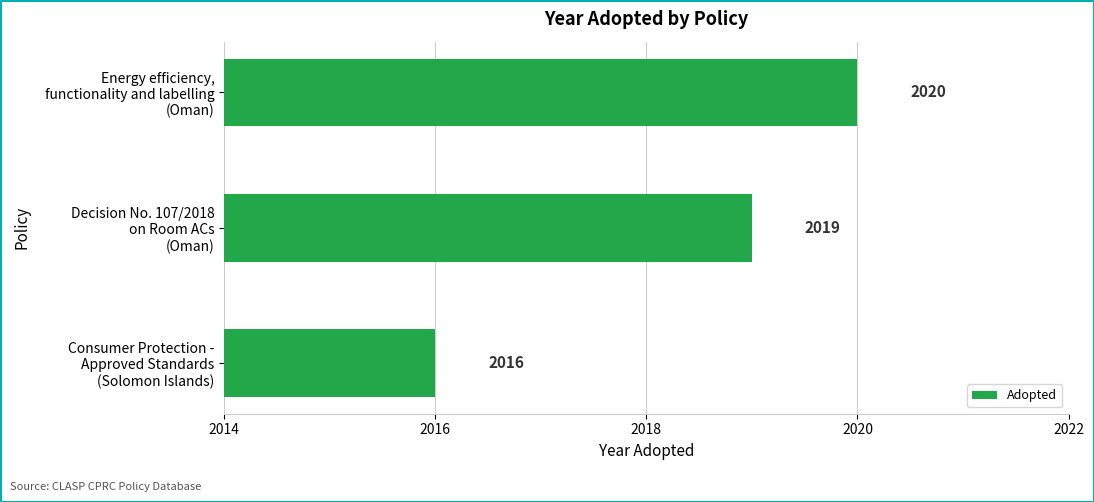

Count the number of categories in the chart.

3